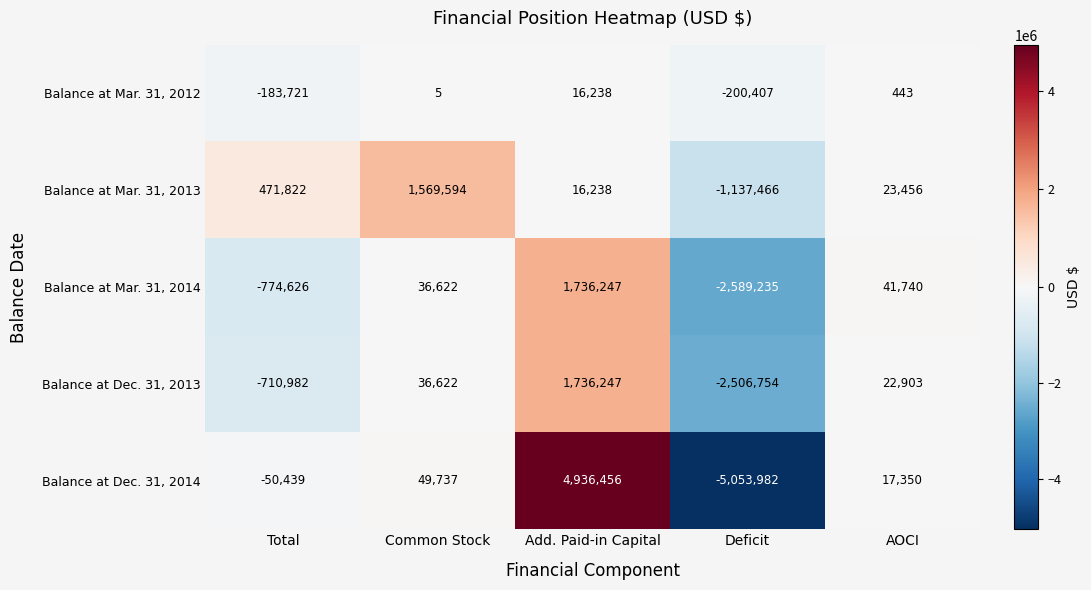

Reading left to right, extract all data points from this chart.

Balance at Mar. 31, 2012: -183721	5	16238	-200407	443
Balance at Mar. 31, 2013: 471822	1569594	16238	-1137466	23456
Balance at Mar. 31, 2014: -774626	36622	1736247	-2589235	41740
Balance at Dec. 31, 2013: -710982	36622	1736247	-2506754	22903
Balance at Dec. 31, 2014: -50439	49737	4936456	-5053982	17350